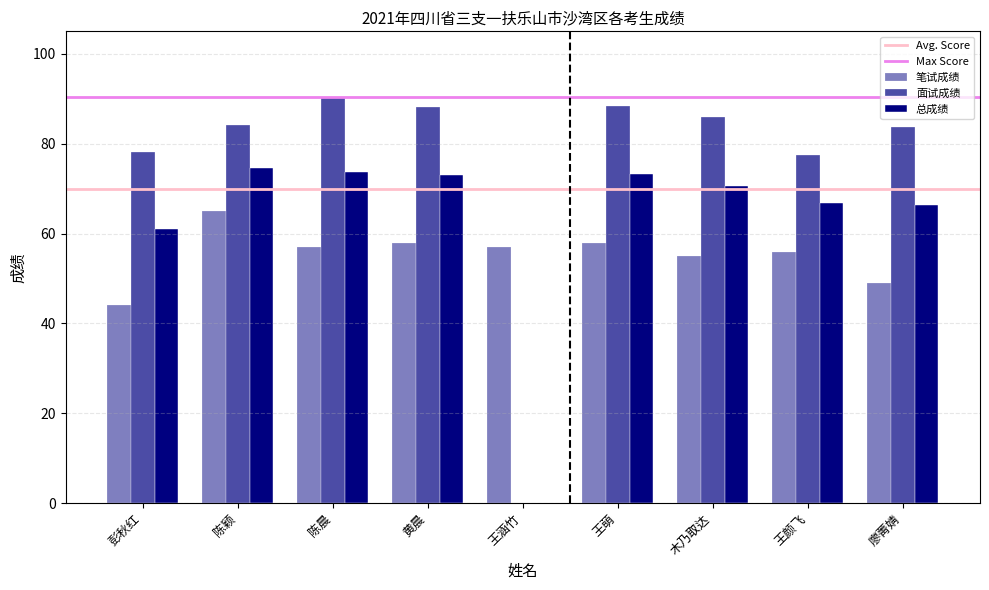

Where does the 笔试成绩 series first go above 57?

陈颖